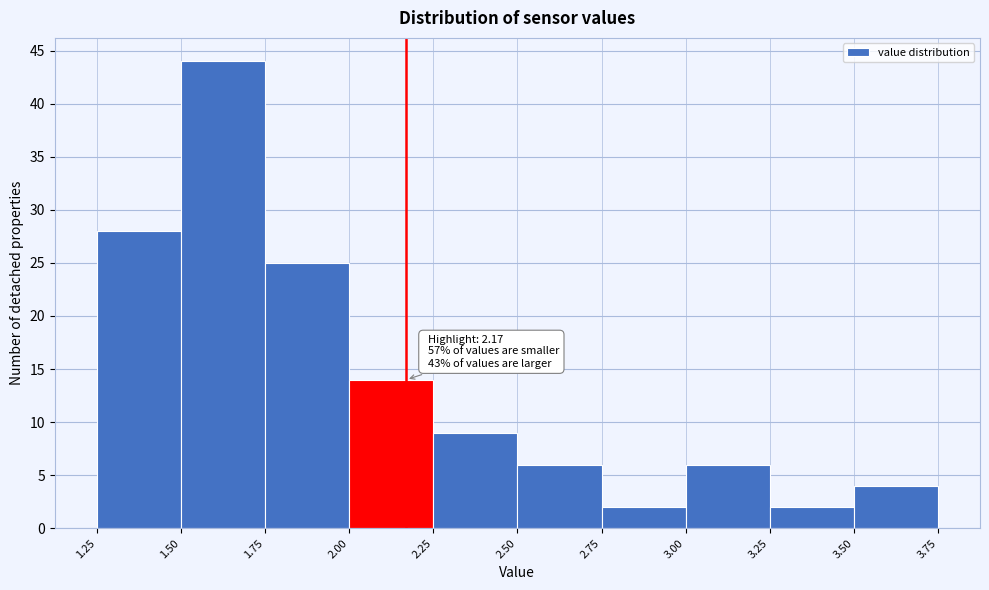

Over which range of the x-axis is the bar tallest?

1.50 to 1.75